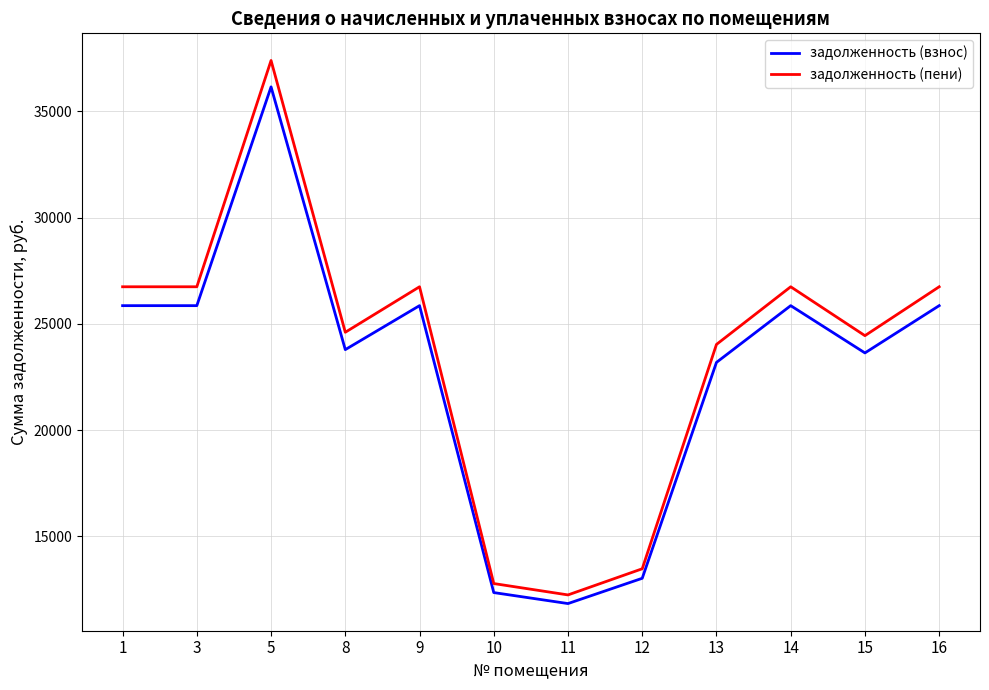

List the series in order of their peak value, highest first.

задолженность (пени), задолженность (взнос)